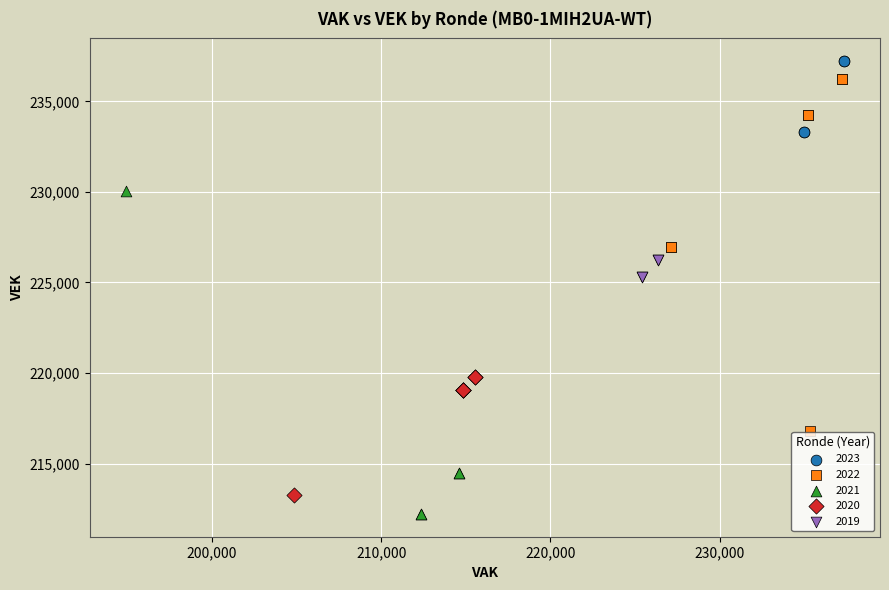

What are all the series names shown in the legend?

2023, 2022, 2021, 2020, 2019